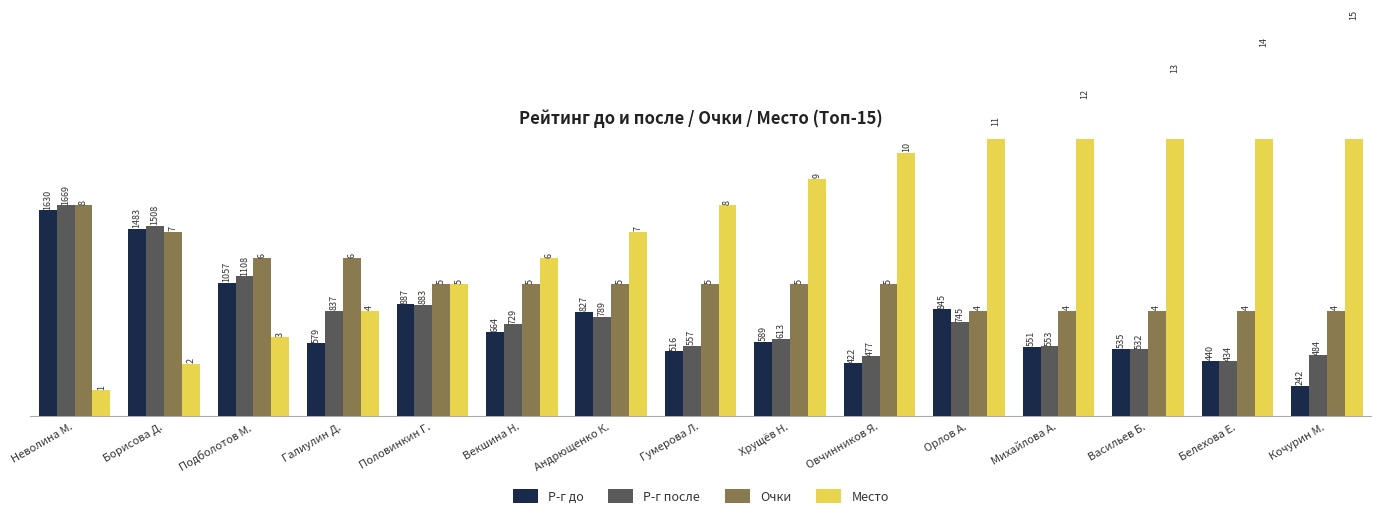

What is the value of the Р-г до bar at the 13th from the left?

2.6